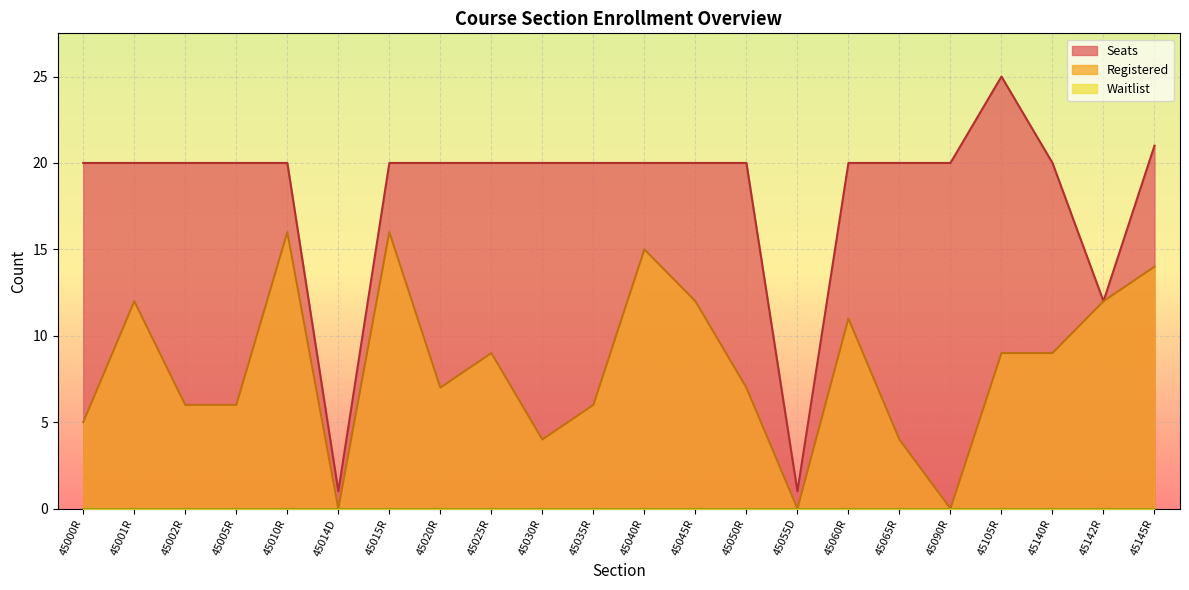

True or false: Registered and Seats cross at least once.

False